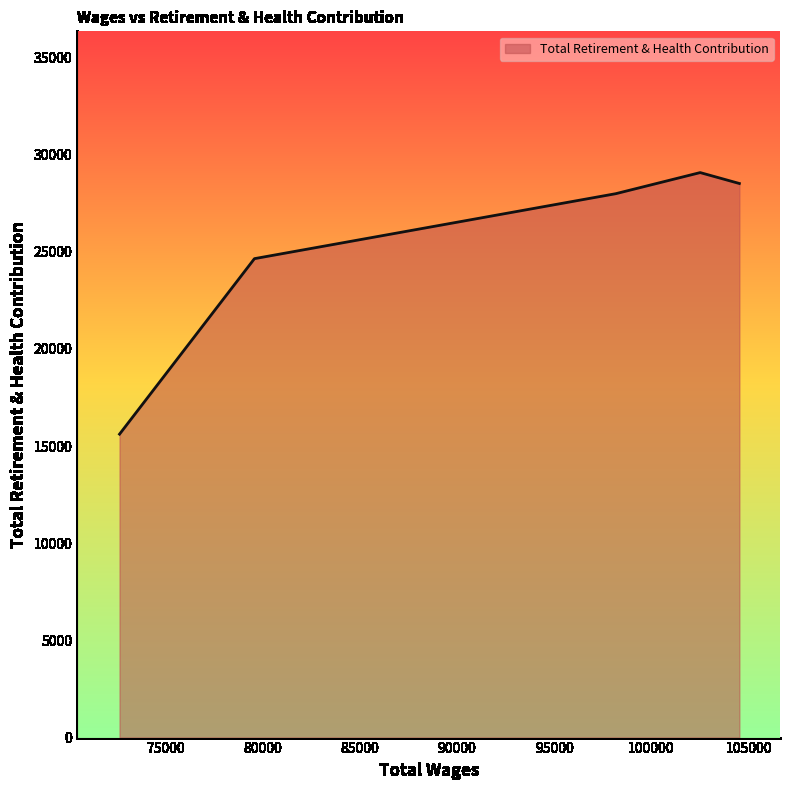

Count the number of categories in the chart.

5